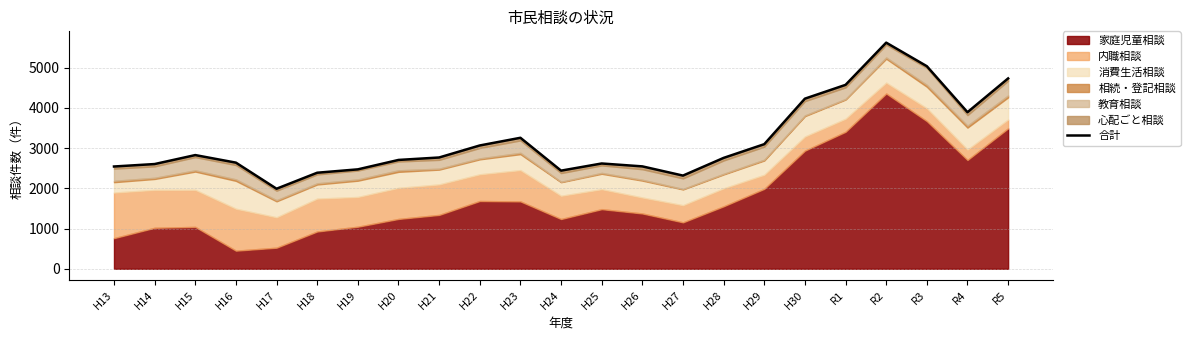

Does the chart display data point markers on the line(s)?

No